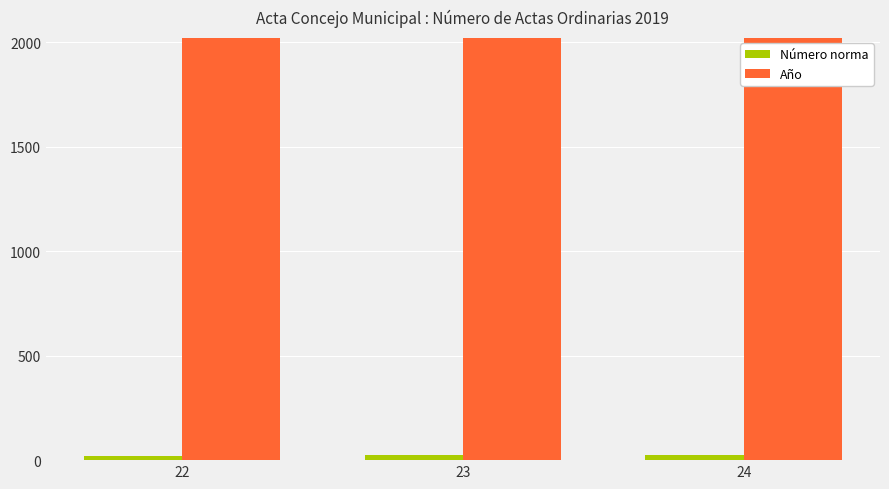

List the series in order of their peak value, highest first.

Año, Número norma